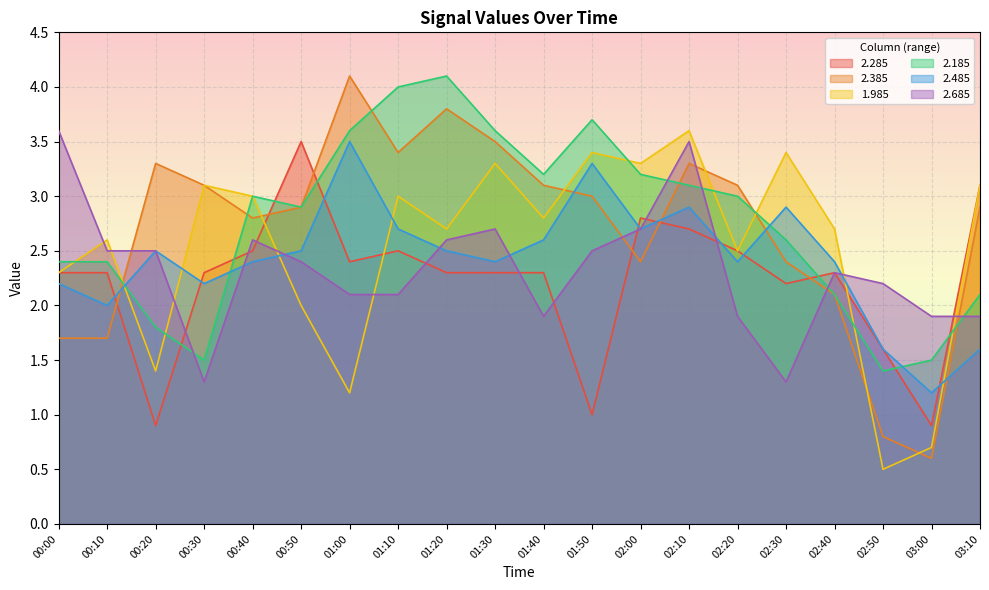

Which has a higher value, 03:10 or 02:30?

03:10